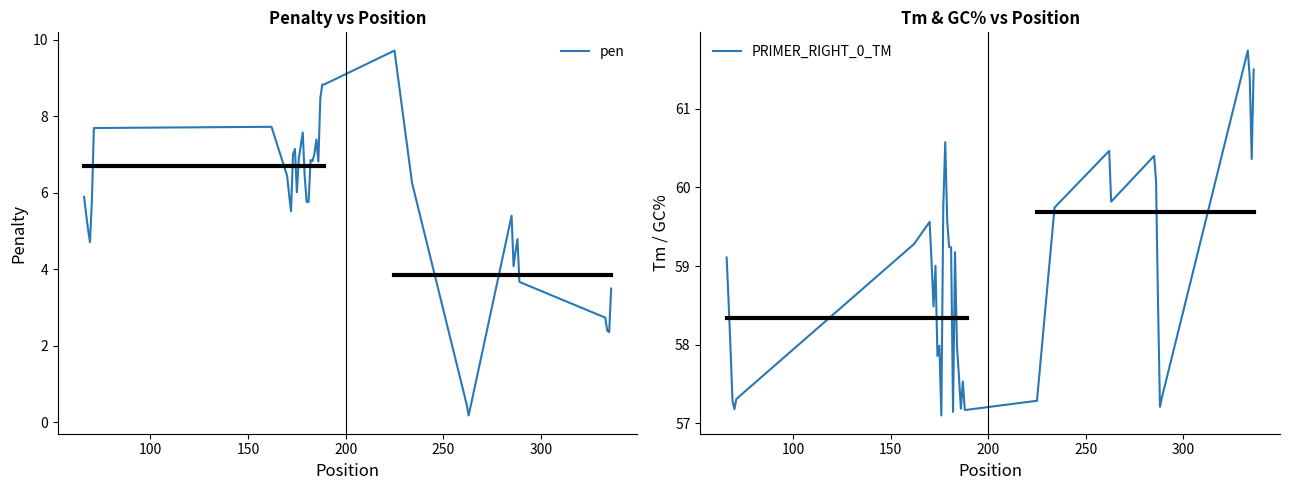

What is the highest value of the pen series?

9.7